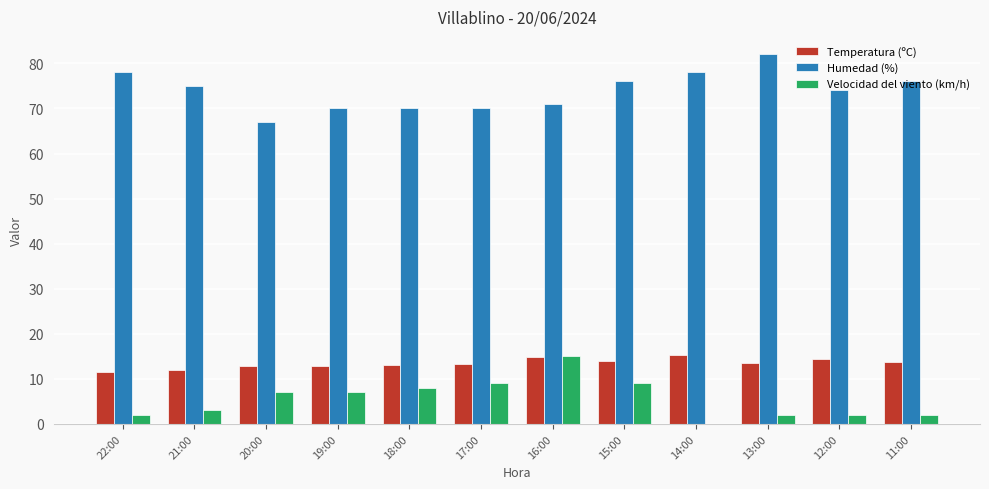

What is the total value across all series at 13:00?

97.6